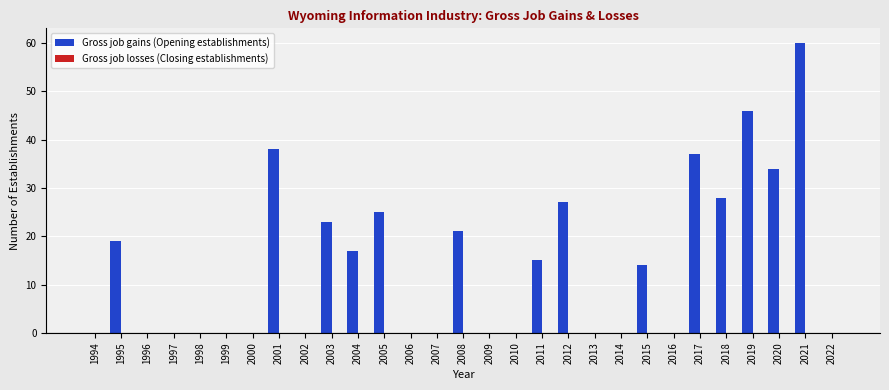

Are the bars horizontal?

No